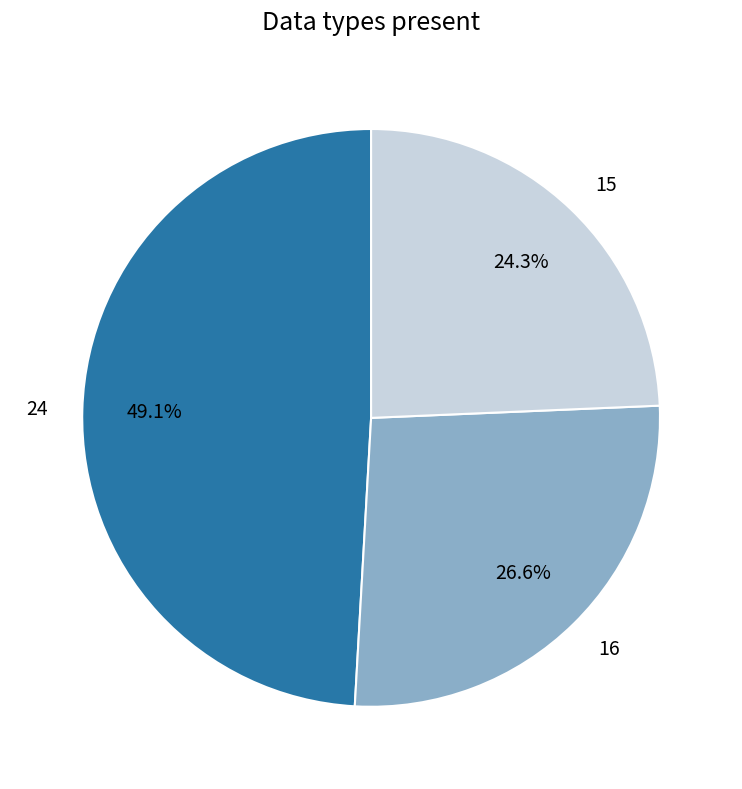

What portion of the pie excludes 15?

75.7%